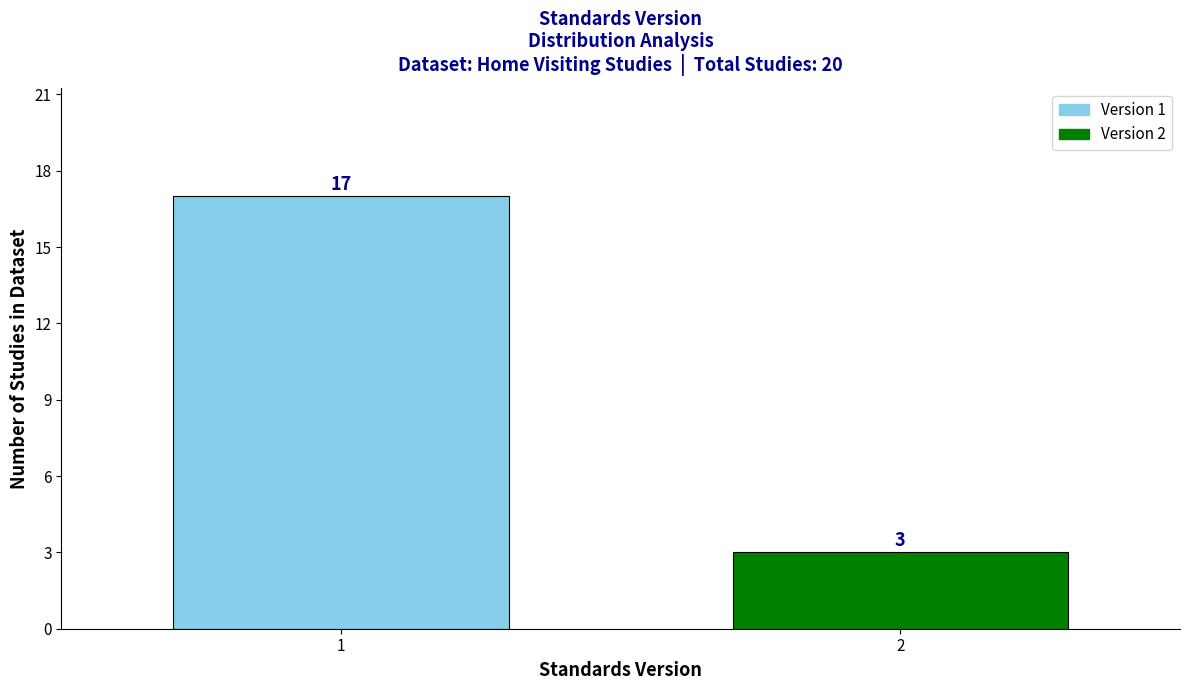

Reading left to right, transcribe all the data shown in this chart.

17	3